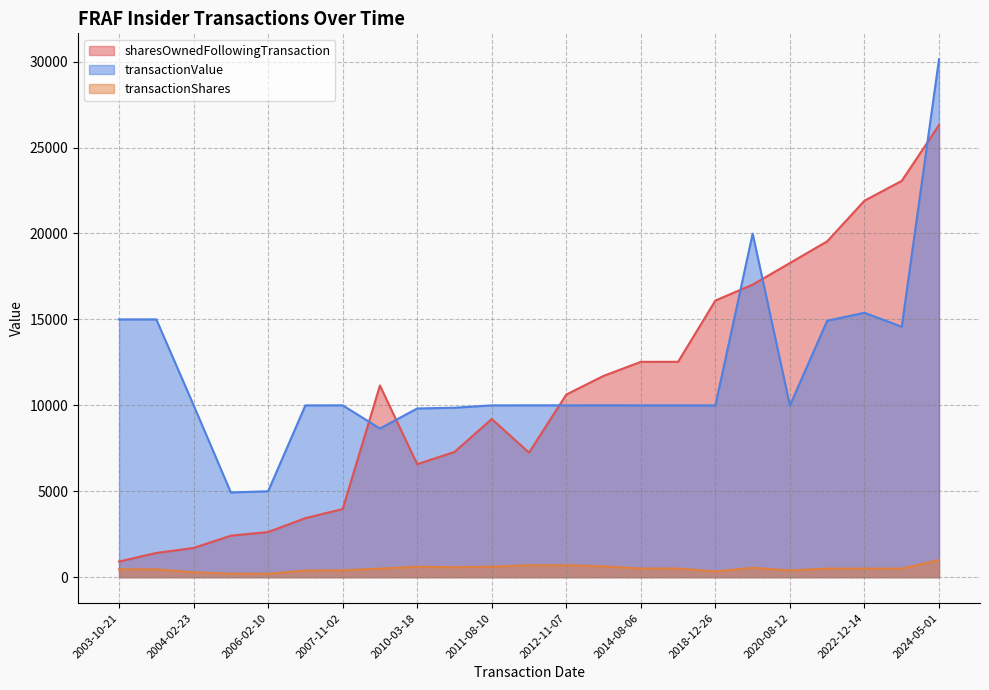

True or false: transactionShares has more than 0 points higher than both neighbors.

True